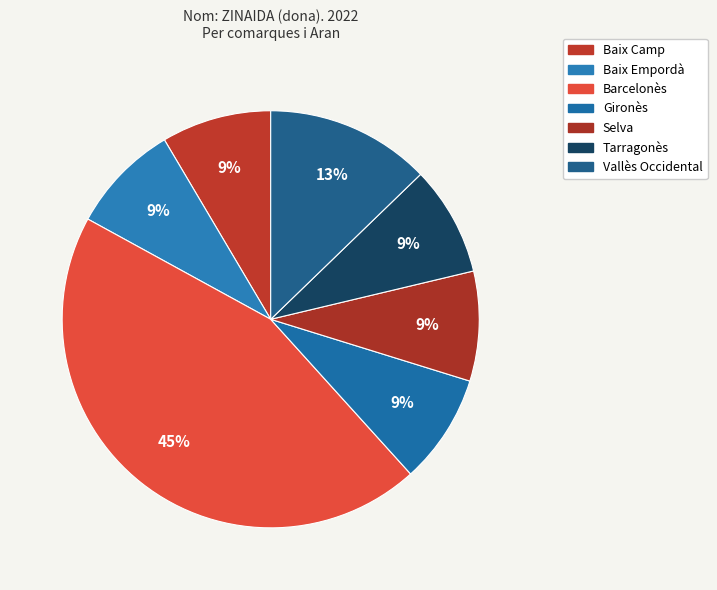

The Tarragonès slice represents 9% of the pie. True or false?

True